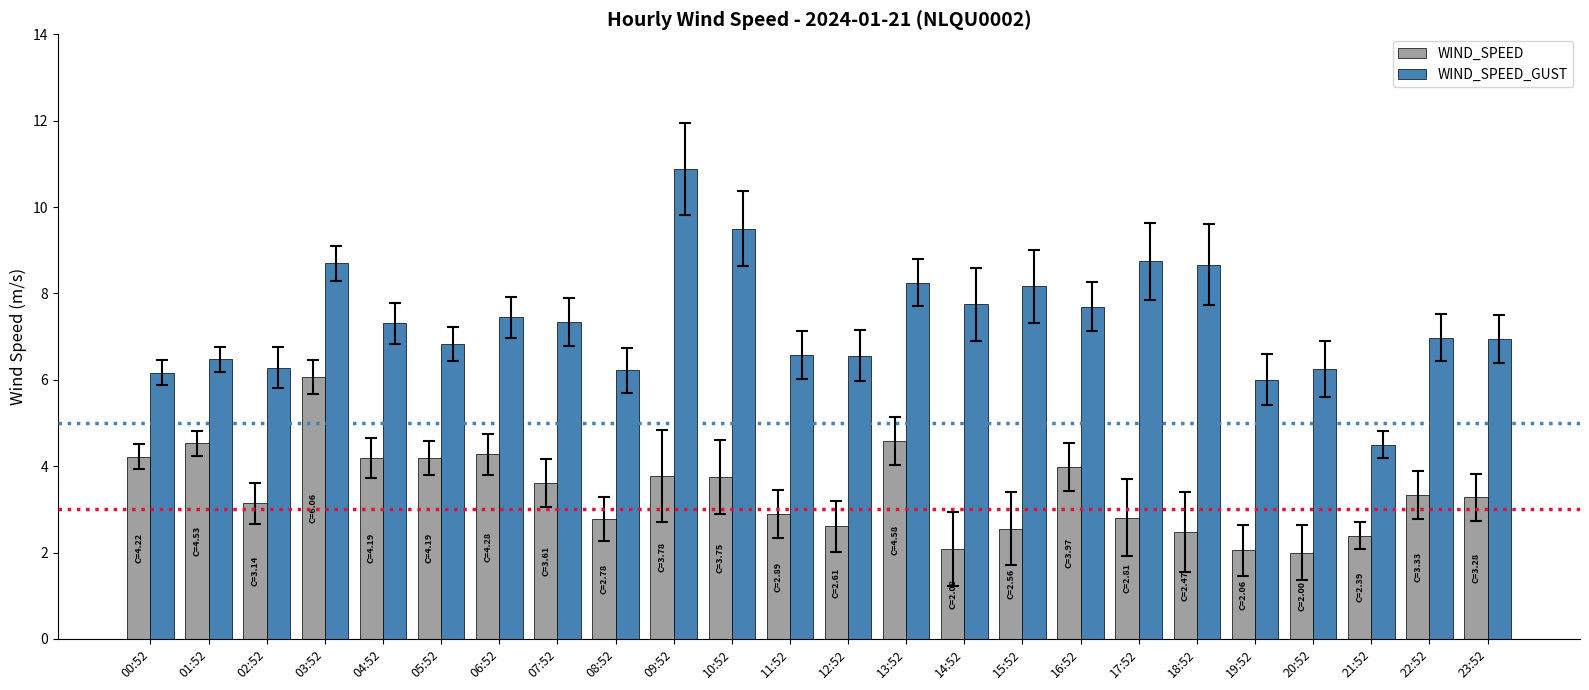

What is the spread (max minus min) of values at 09:52?

7.1